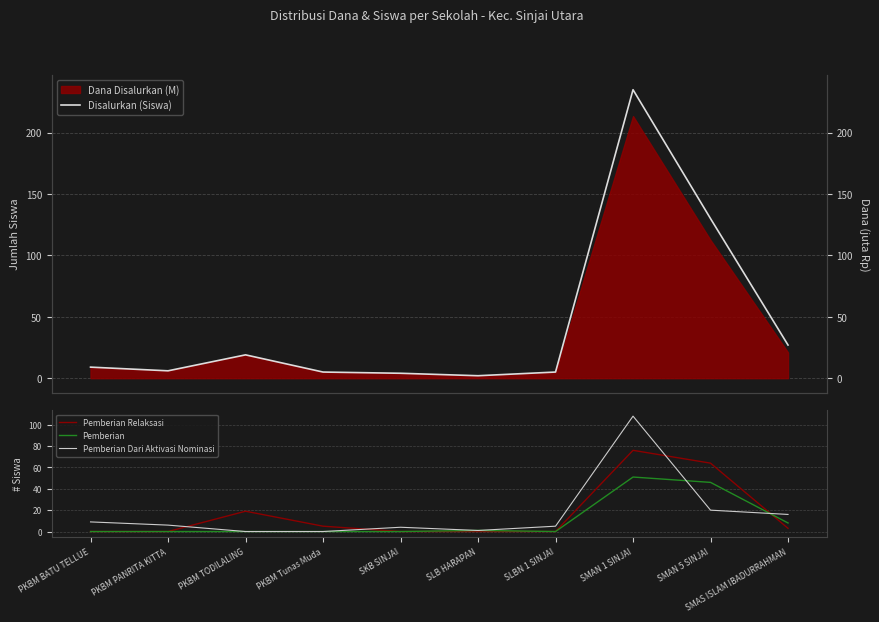

Which series has the largest total across all categories?

Disalurkan (Siswa)